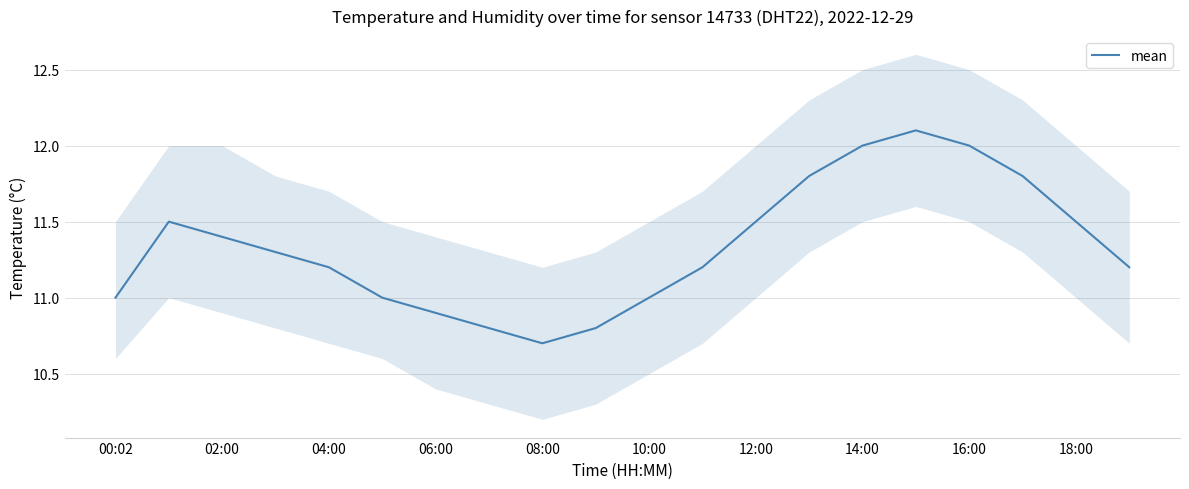

At which label does mean reach its minimum?

08:00